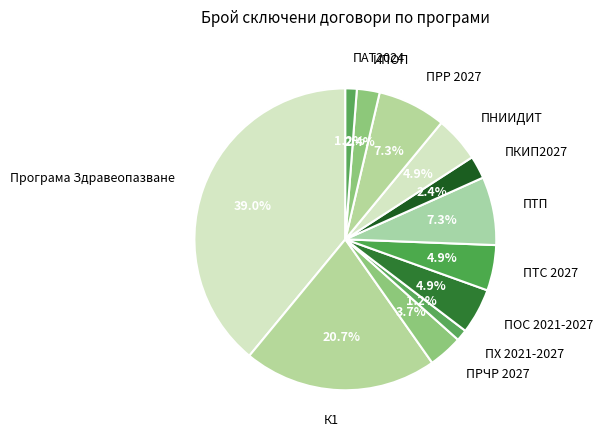

What is the largest slice in the pie chart?

Програма Здравеопазване